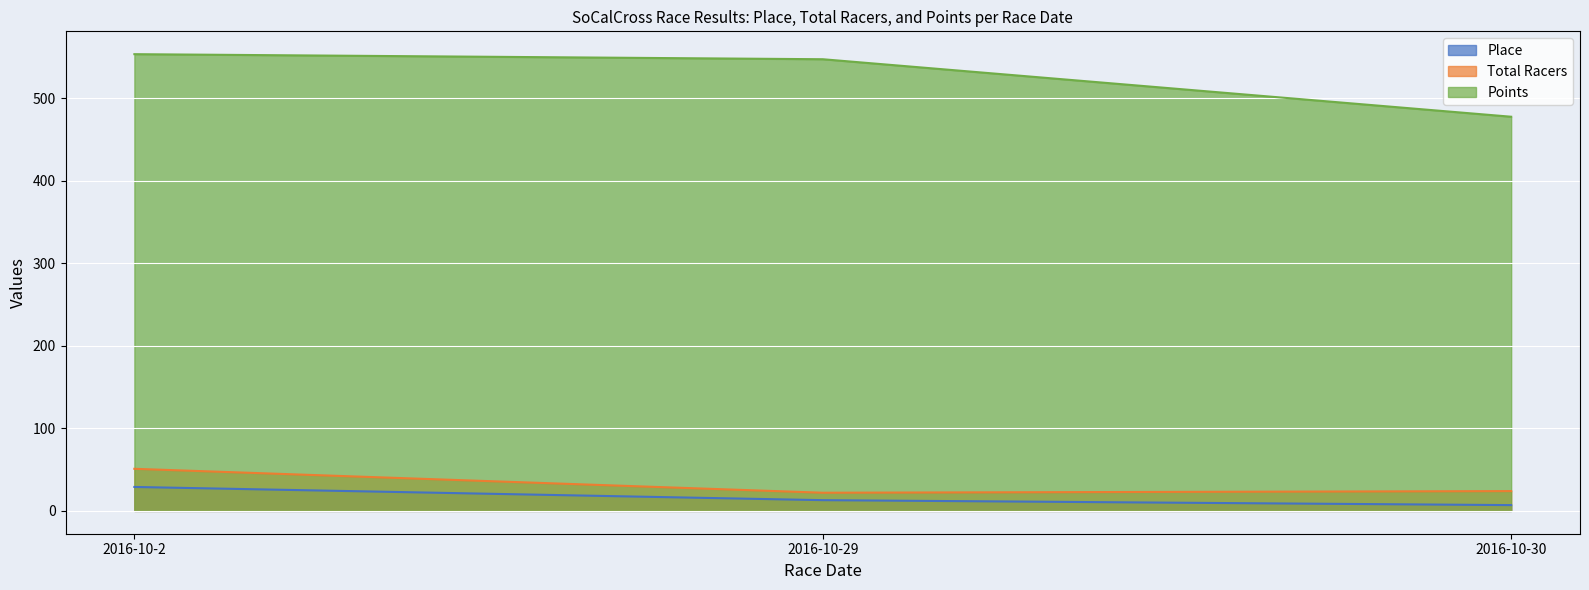

How many lines are shown in the chart?

3